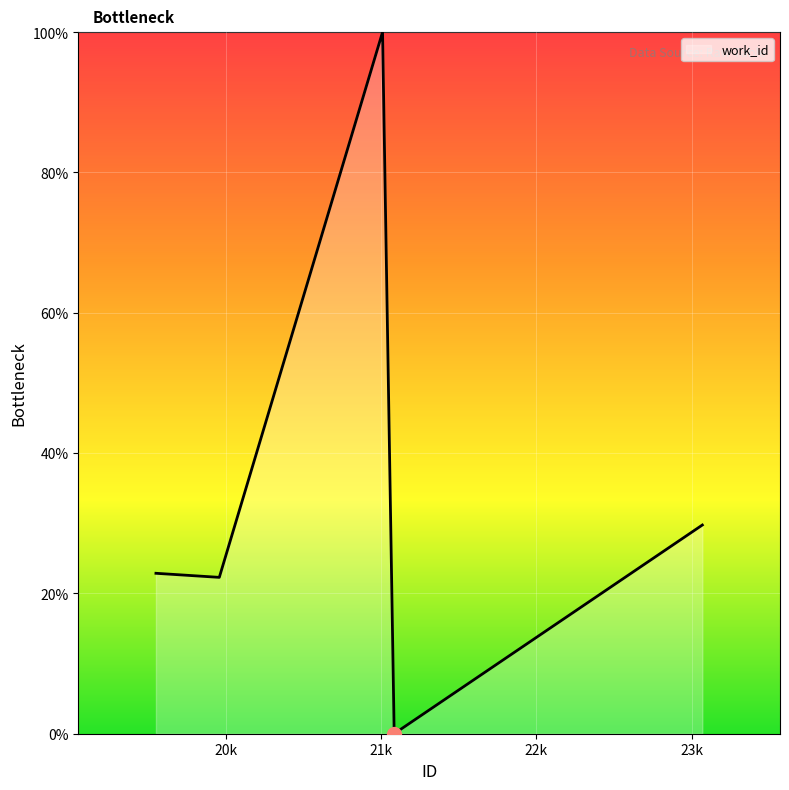

What is the average value?

35.0